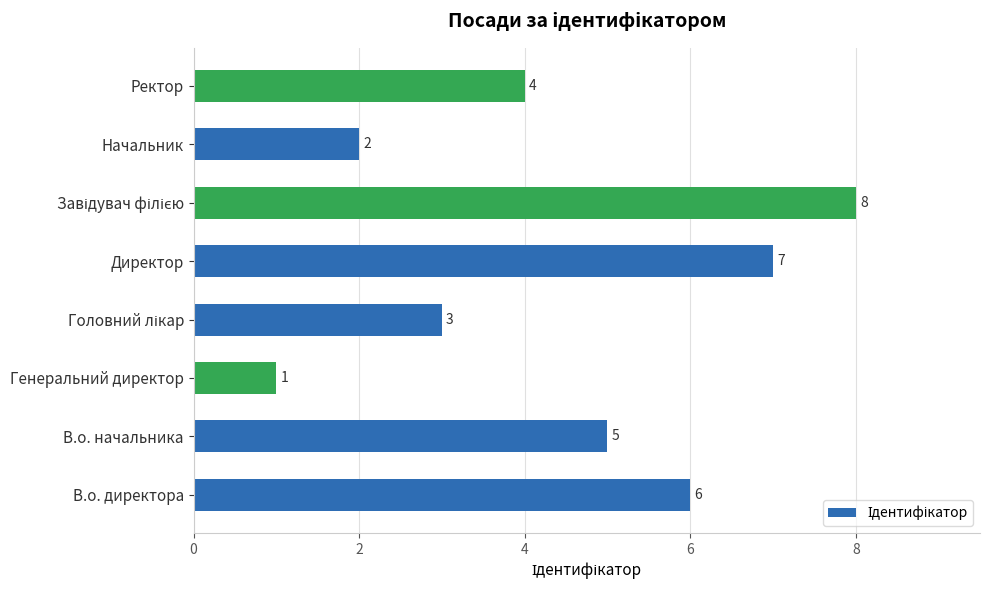

What is the greatest value displayed?

8